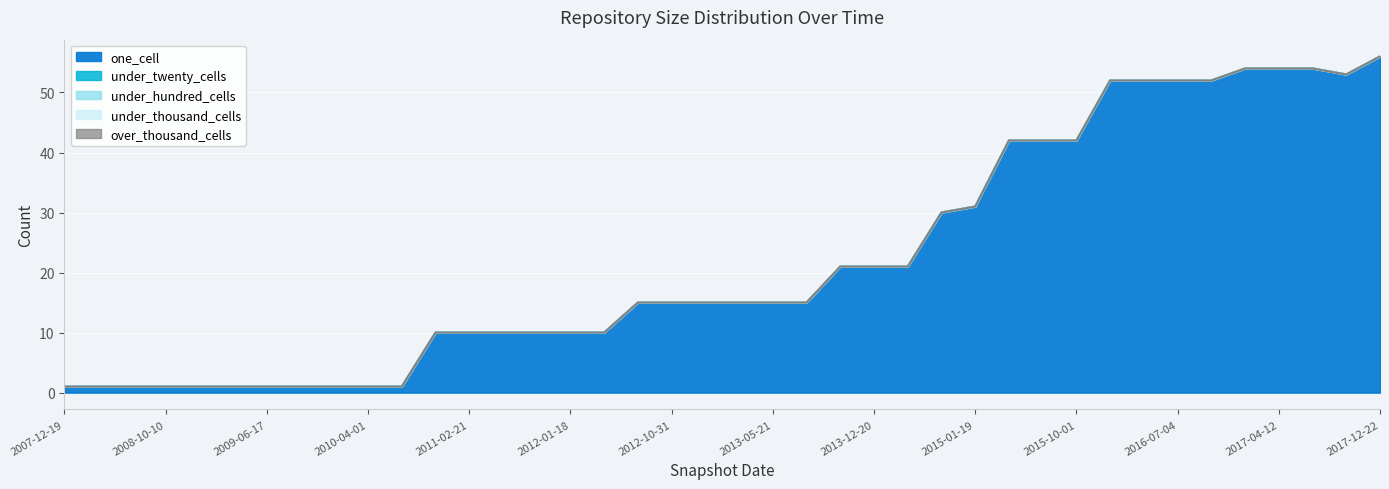

At which label does under_thousand_cells reach its peak?

2007-12